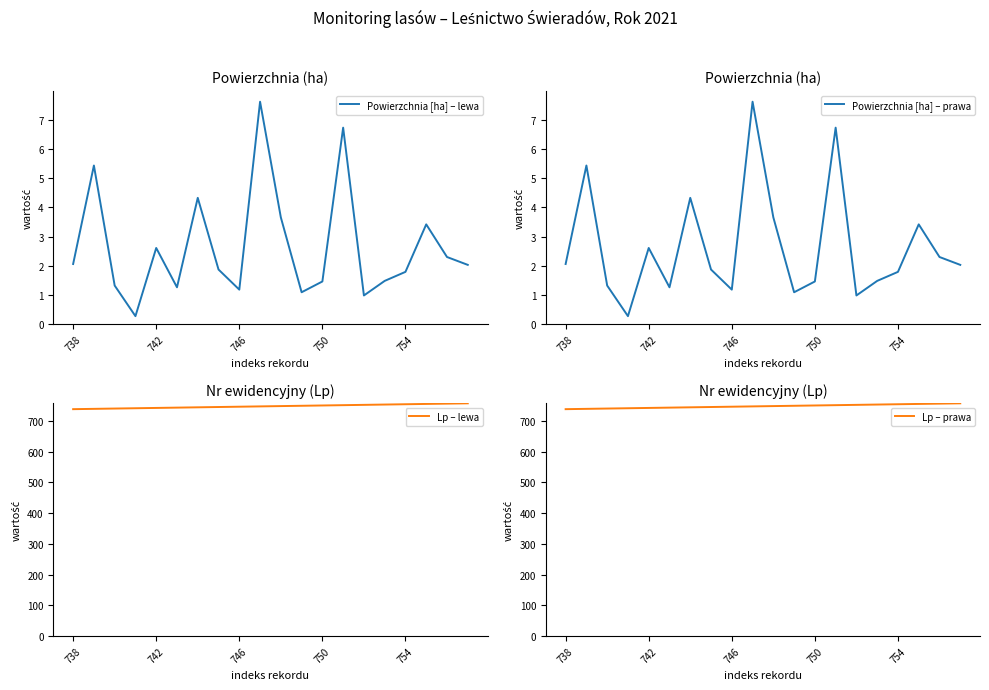

At which category is the sum across all series the highest?

19